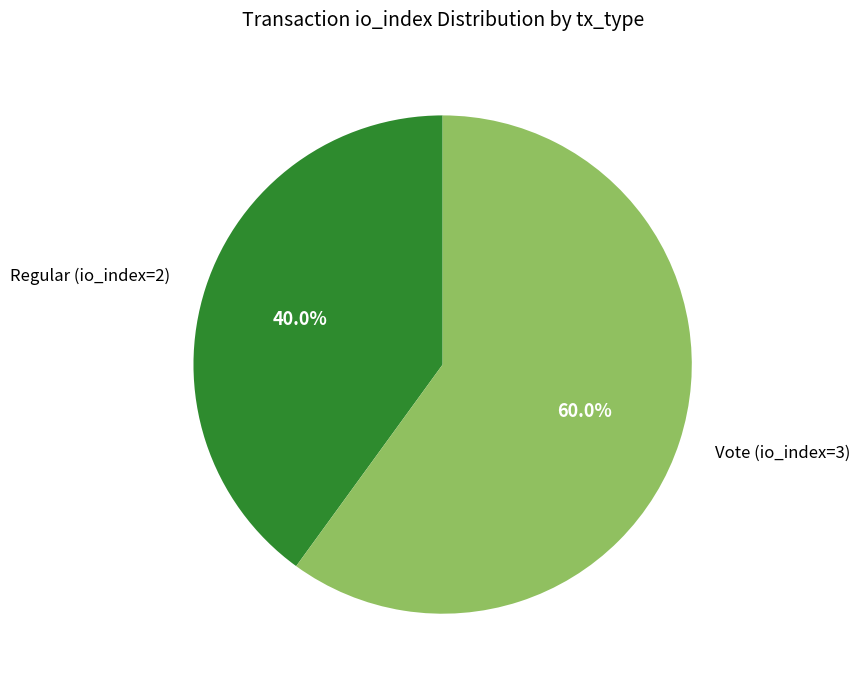

How many slices are in this pie chart?

2